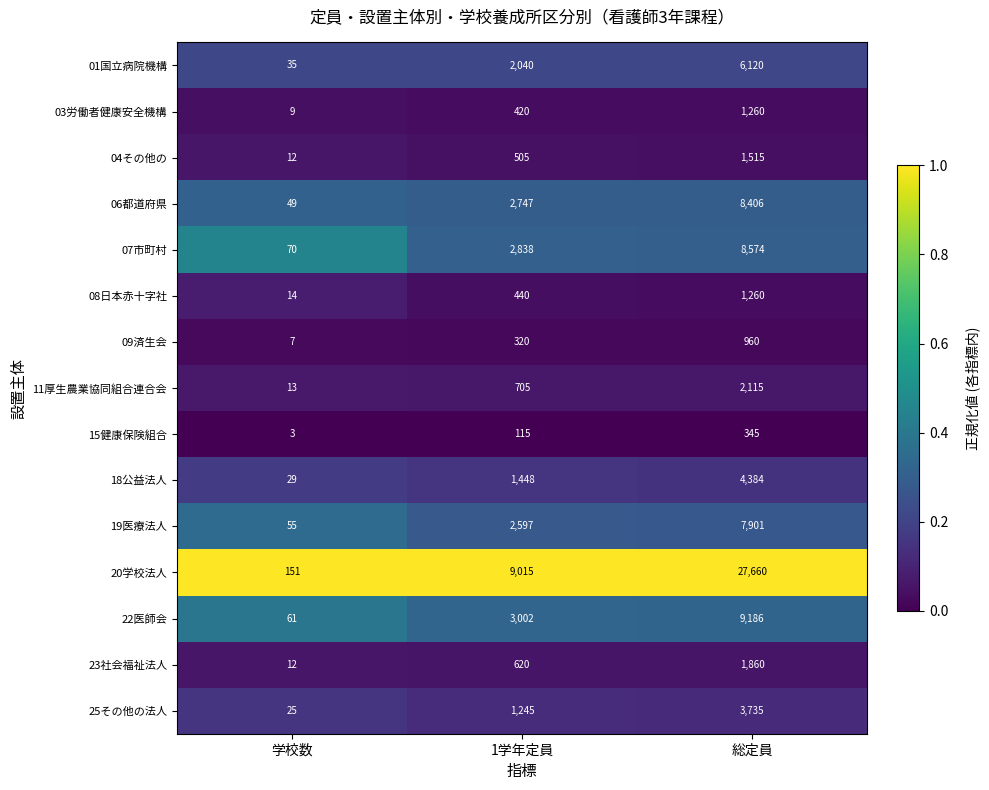

Count the 06都道府県 values in the range 49 to 8406.

3